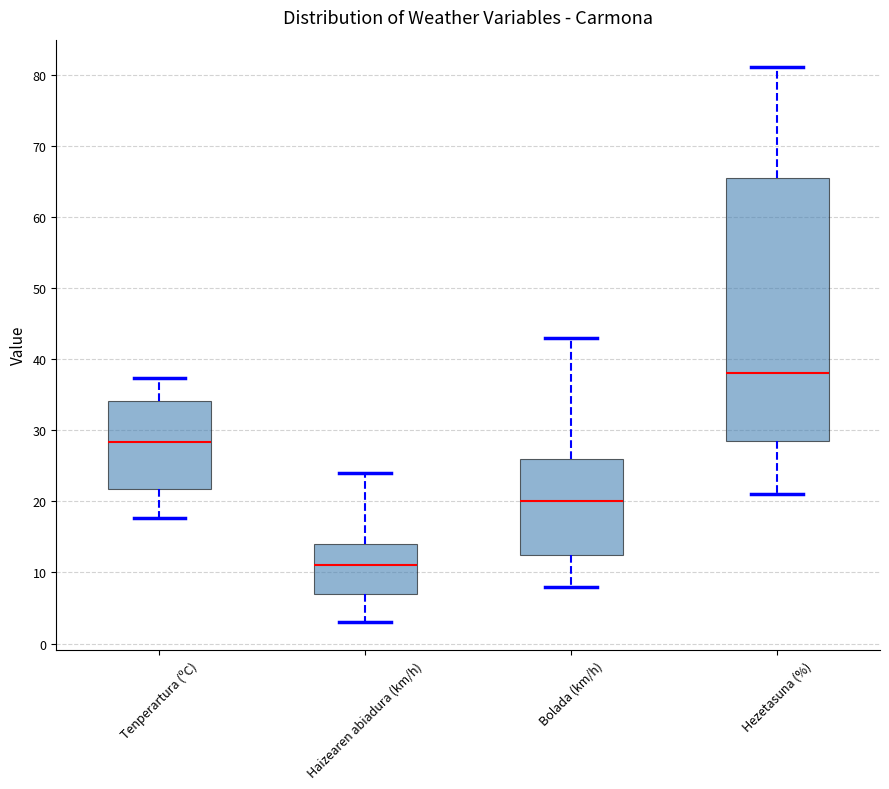

Where does the median line of the box for Tenperartura (ºC) sit on the y-axis? The values are not printed on the chart, so give them approximately, as read against the axis.

28